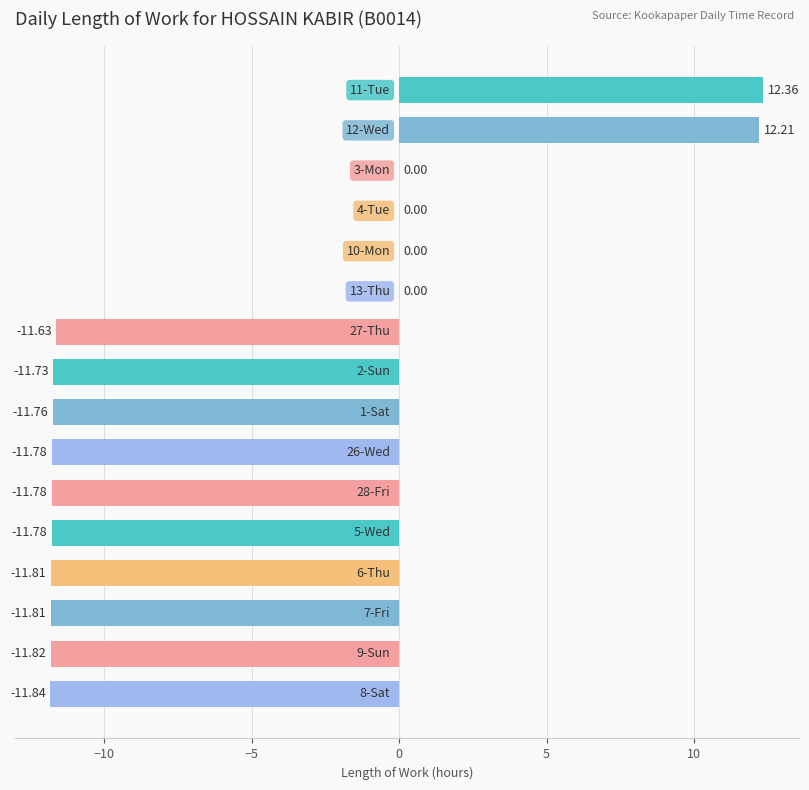

What is the sum of all values?

-93.2